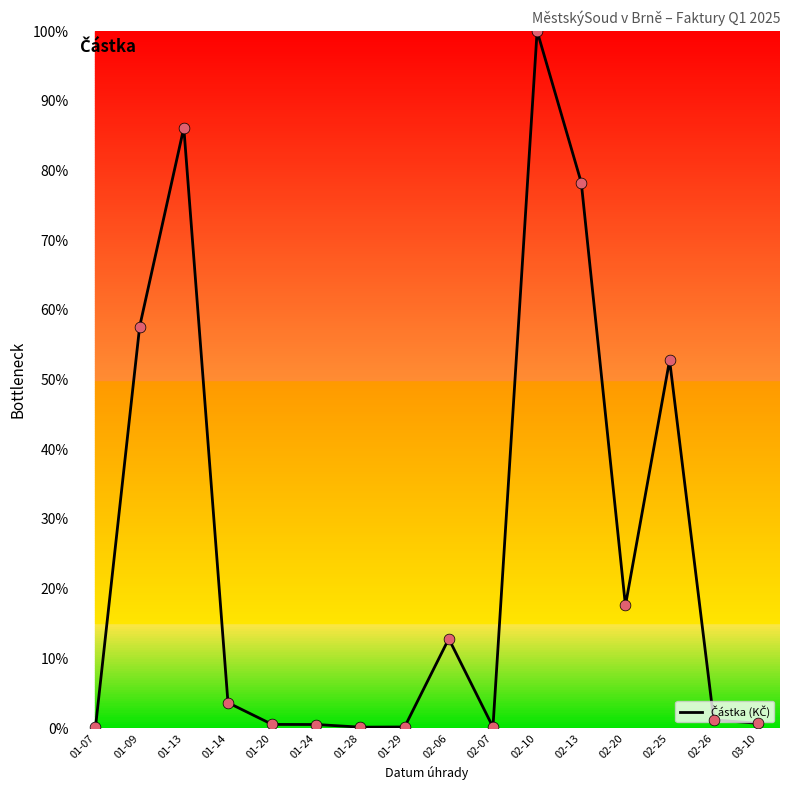

What is the change in value from 01-20 to 02-10?

+99.5